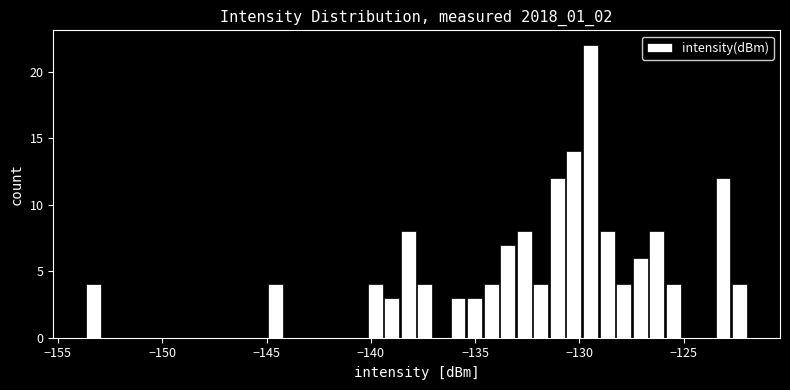

Read against the x-axis, roughly where is the centre of the tallest bar?

-129.5